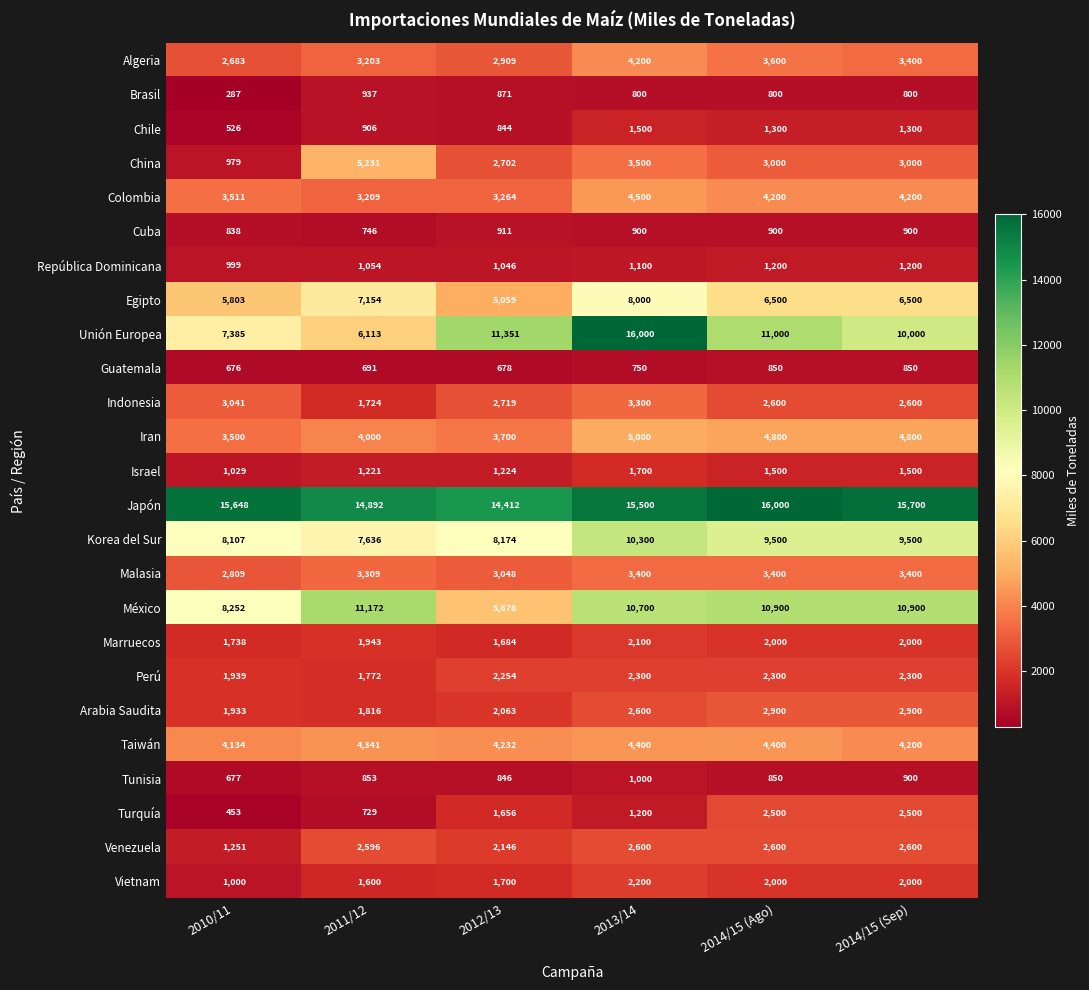

What is the difference between the maximum and minimum values in the Korea del Sur series?

2664